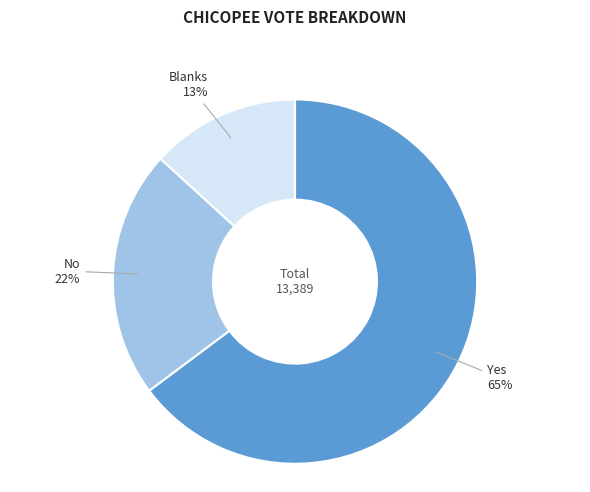

Rank the categories by value from lowest to highest.

Blanks, No, Yes